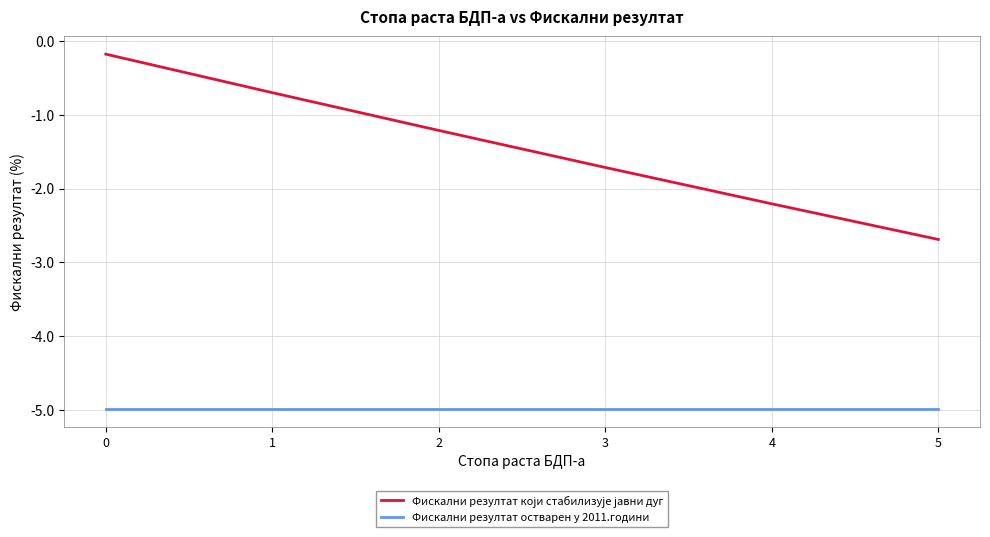

True or false: Фискални резултат остварен у 2011.години has a value of -5.0 at 5.

True